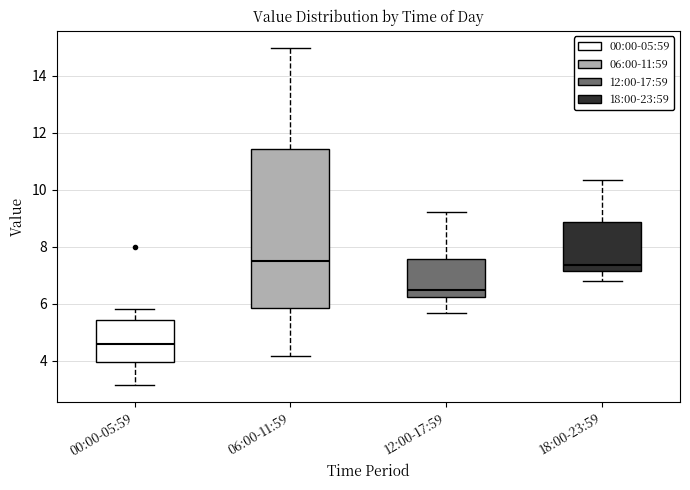

Reading left to right, read every box against the y-axis: the position of its median line, the range the box covers, and the ends of its whiskers. The values are not printed on the chart, so give them approximately, as read against the axis.

00:00-05:59: median 4.6, box 4.0 to 5.4, whiskers 3.2 to 5.8
06:00-11:59: median 7.6, box 5.8 to 11.4, whiskers 4.2 to 15.0
12:00-17:59: median 6.4, box 6.2 to 7.6, whiskers 5.6 to 9.2
18:00-23:59: median 7.4, box 7.2 to 8.8, whiskers 6.8 to 10.4